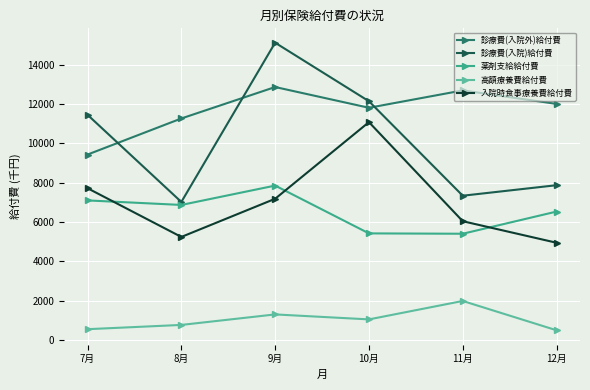

What is the average value of the 薬剤支給給付費 series?

6528.3